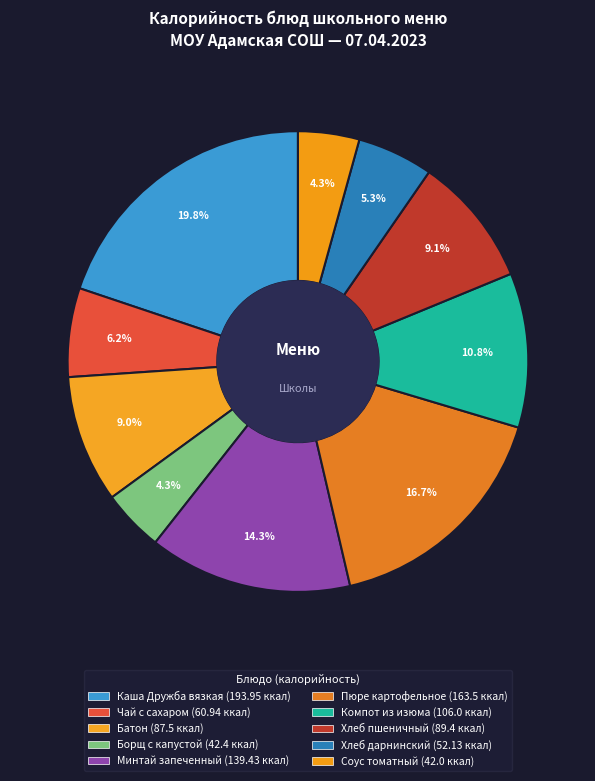

Rank the categories by value from lowest to highest.

Соус томатный, Борщ с капустой, Хлеб дарнинский, Чай с сахаром, Батон, Хлеб пшеничный, Компот из изюма, Минтай запеченный, Пюре картофельное, Каша Дружба вязкая